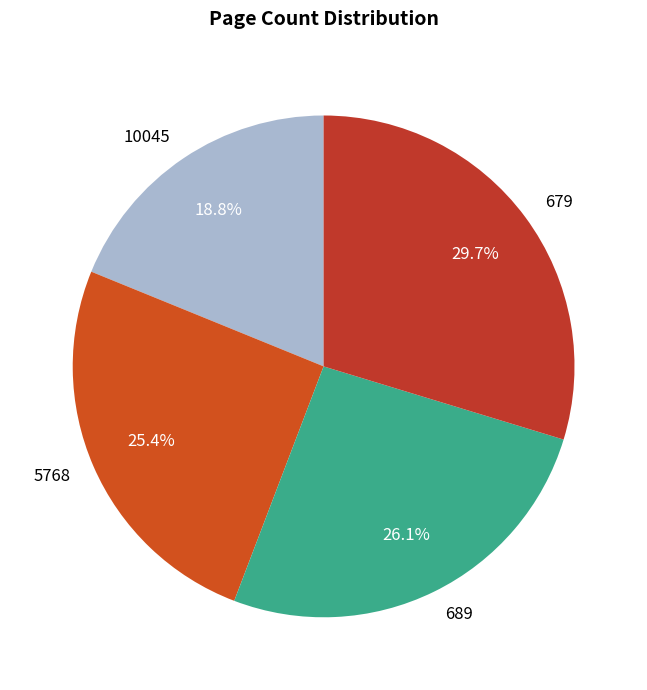

What portion of the pie excludes 679?

70.3%